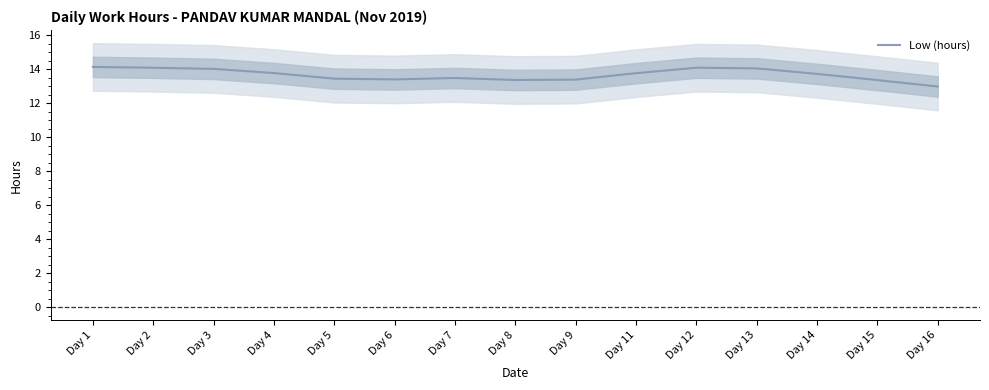

What is the difference between the maximum and minimum values?

1.2